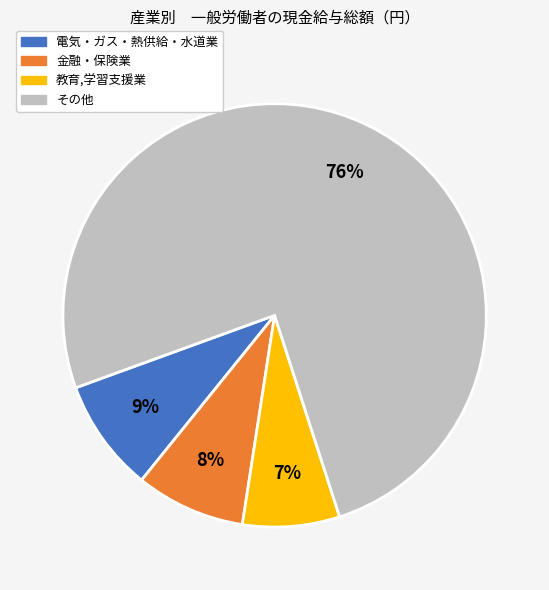

To the nearest percent, what is the difference between the 電気・ガス・熱供給・水道業 and その他 slice percentages?

67%